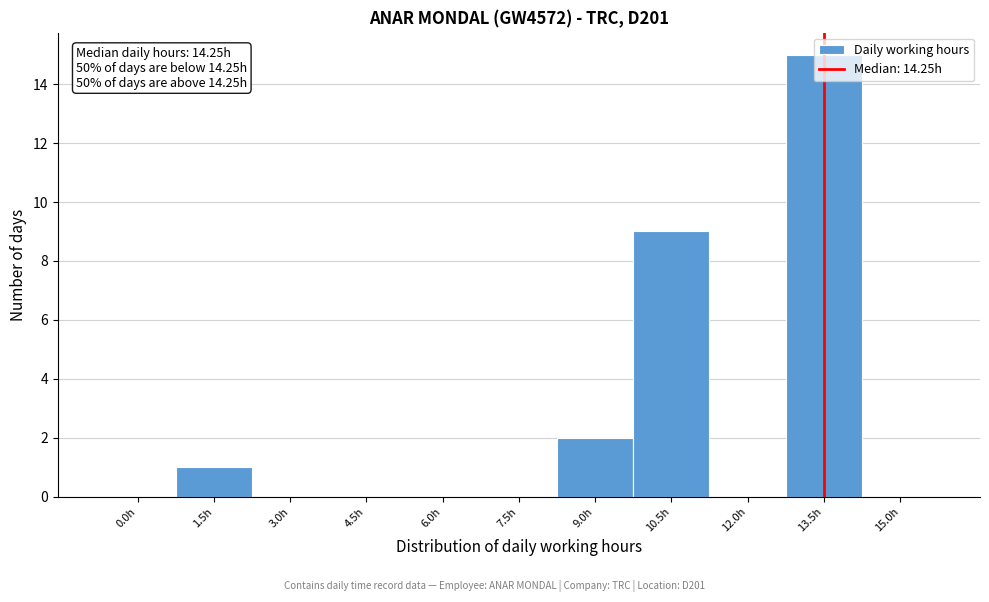

Between 0.0h and 1.5h, which is larger?

1.5h